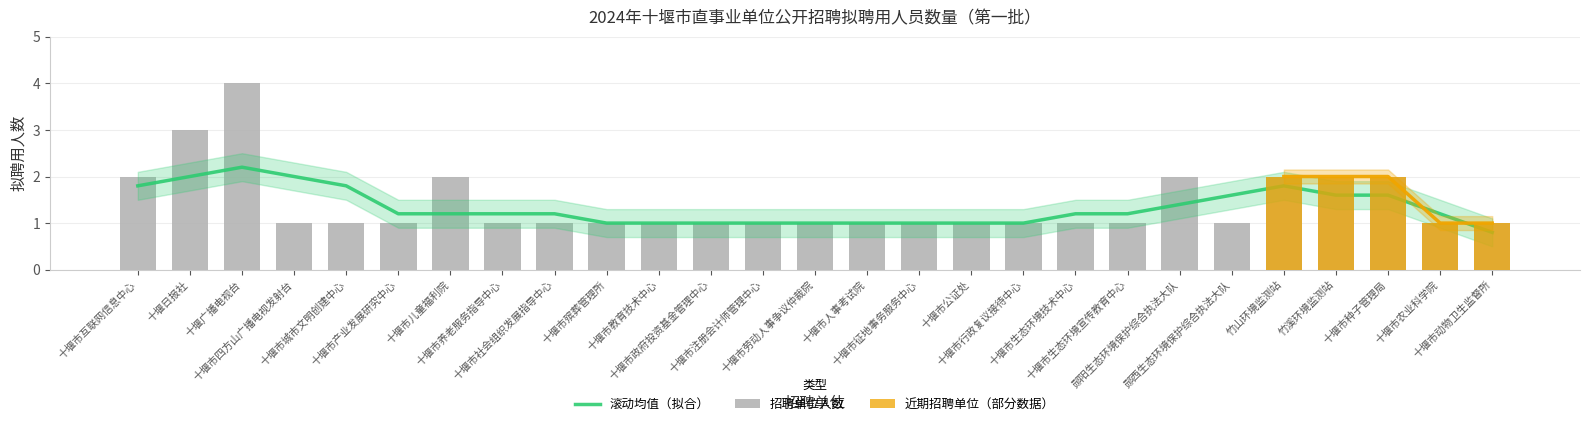

List the labels in order of value, largest first.

十堰广播电视台, 十堰日报社, 十堰市互联网信息中心, 十堰市儿童福利院, 郧阳生态环境保护综合执法大队, 竹山环境监测站, 竹溪环境监测站, 十堰市种子管理局, 十堰市四方山广播电视发射台, 十堰市城市文明创建中心, 十堰市产业发展研究中心, 十堰市养老服务指导中心, 十堰市社会组织发展指导中心, 十堰市殡葬管理所, 十堰市教育技术中心, 十堰市政府投资基金管理中心, 十堰市注册会计师管理中心, 十堰市劳动人事争议仲裁院, 十堰市人事考试院, 十堰市征地事务服务中心, 十堰市公证处, 十堰市行政复议接待中心, 十堰市生态环境技术中心, 十堰市生态环境宣传教育中心, 郧西生态环境保护综合执法大队, 十堰市农业科学院, 十堰市动物卫生监督所